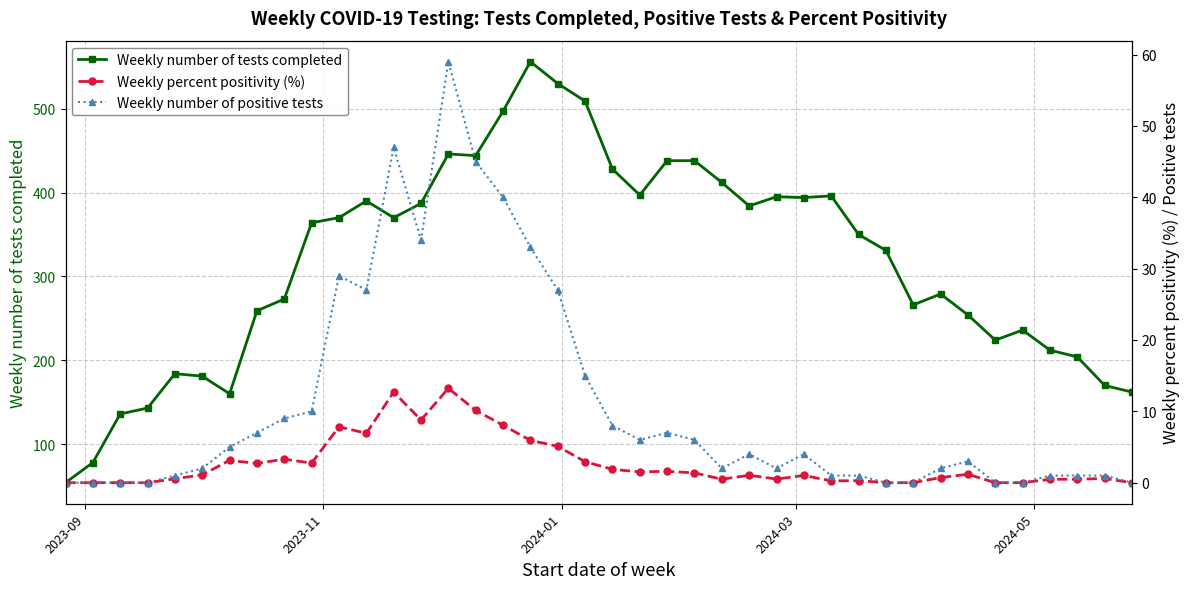

True or false: Weekly number of tests completed and Weekly number of positive tests cross at least once.

False